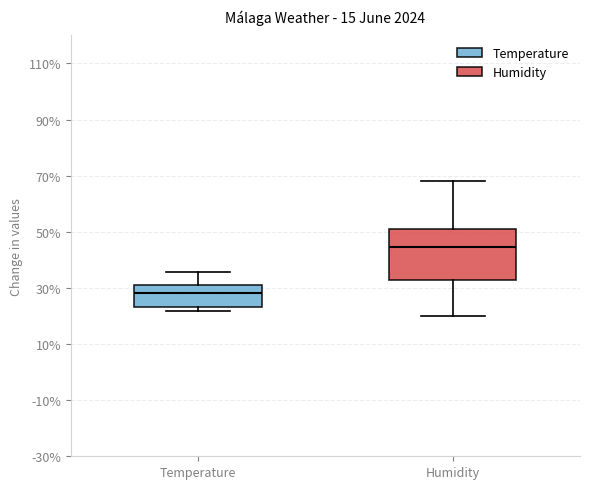

Comparing the boxes themselves (not the whiskers), which one is the tallest?

Humidity